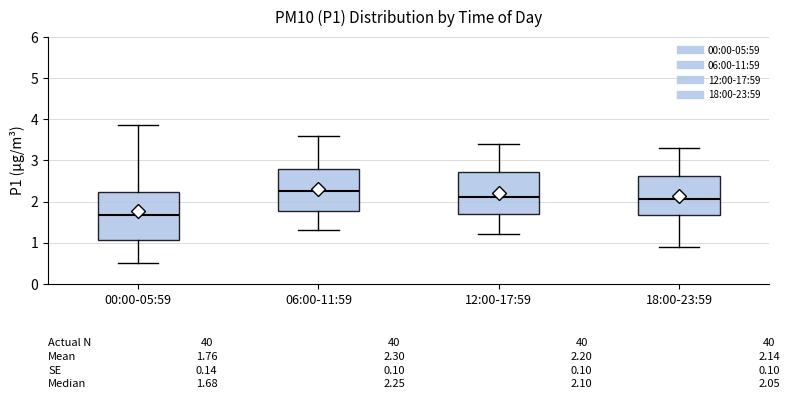

Which box is the tallest, from its lower edge to its upper edge?

00:00-05:59